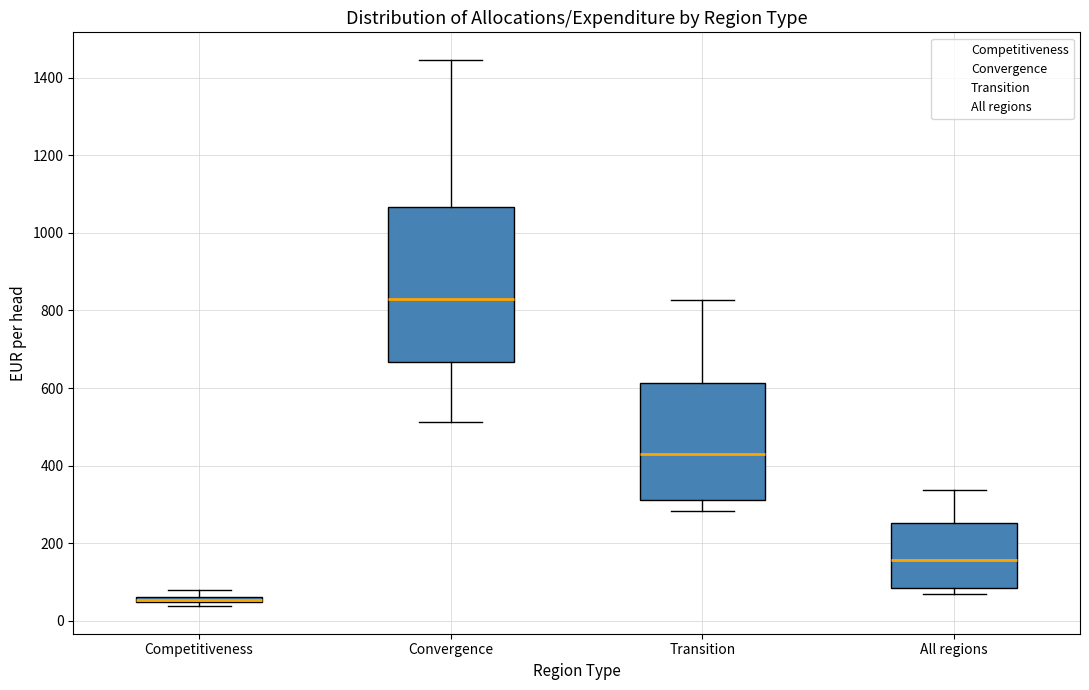

Which box's median line is the highest?

Convergence